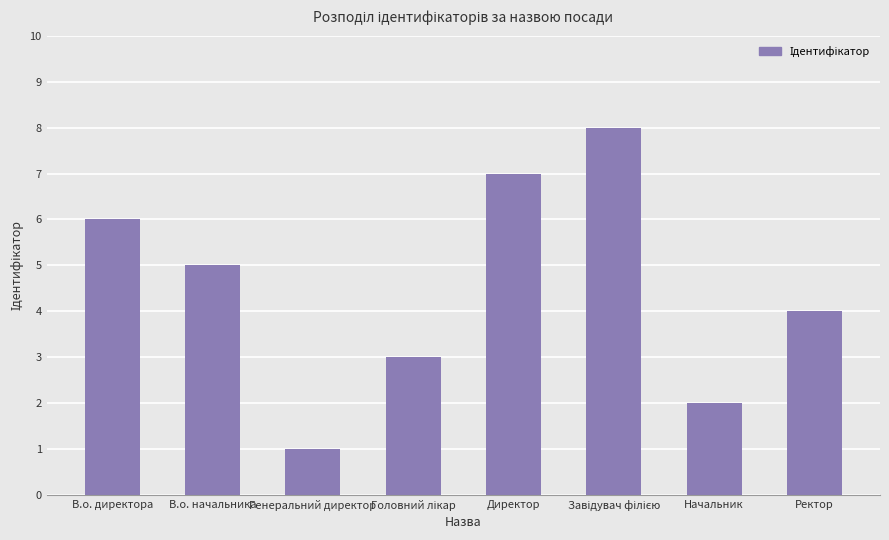

Reading right to left, transcribe all the data shown in this chart.

4	2	8	7	3	1	5	6